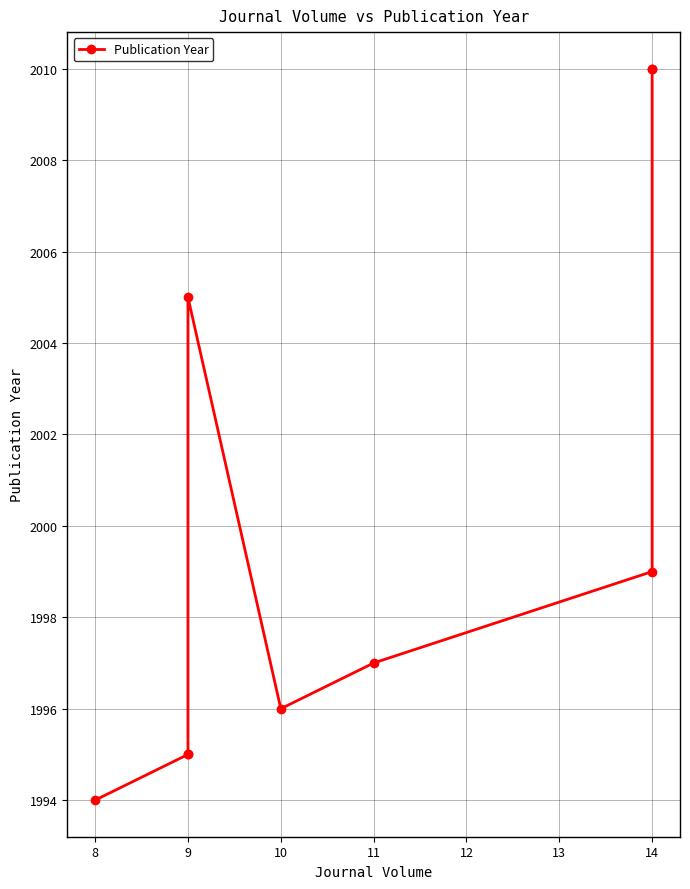

Which has a higher value, 10 or 14?

14